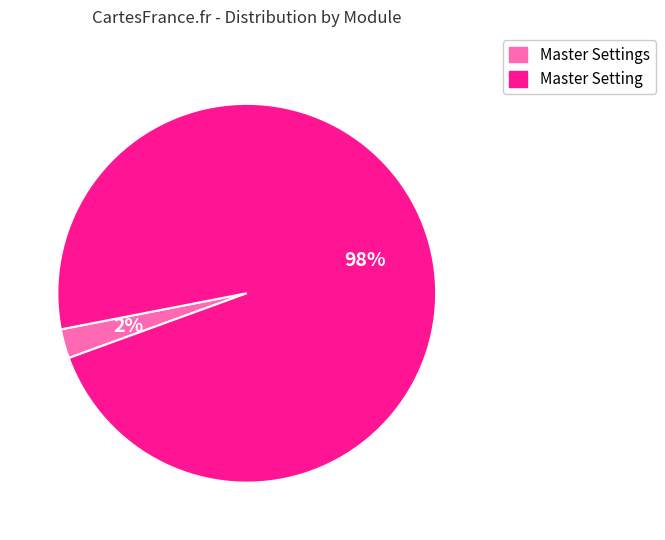

Which category accounts for the majority?

Master Setting